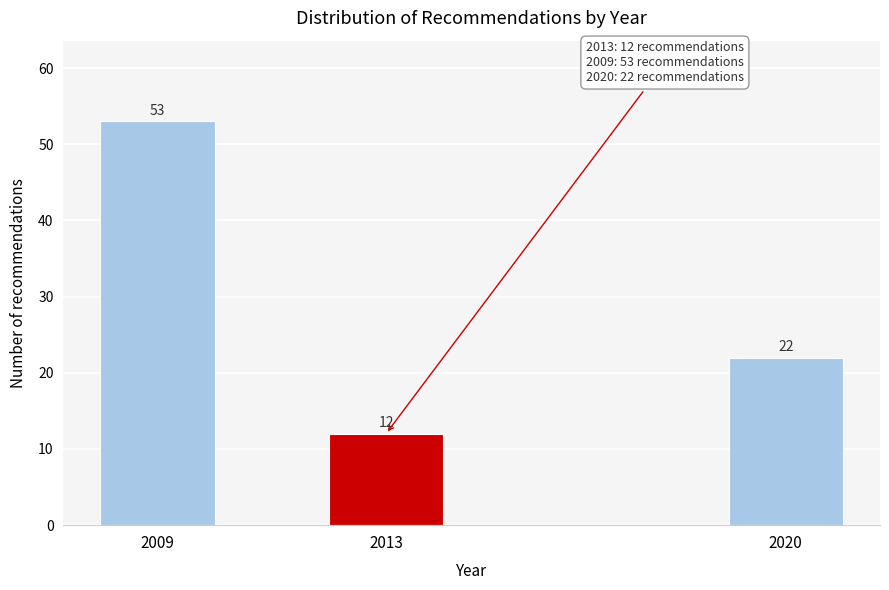

Reading left to right, what are all the values shown in this chart?

53	12	22